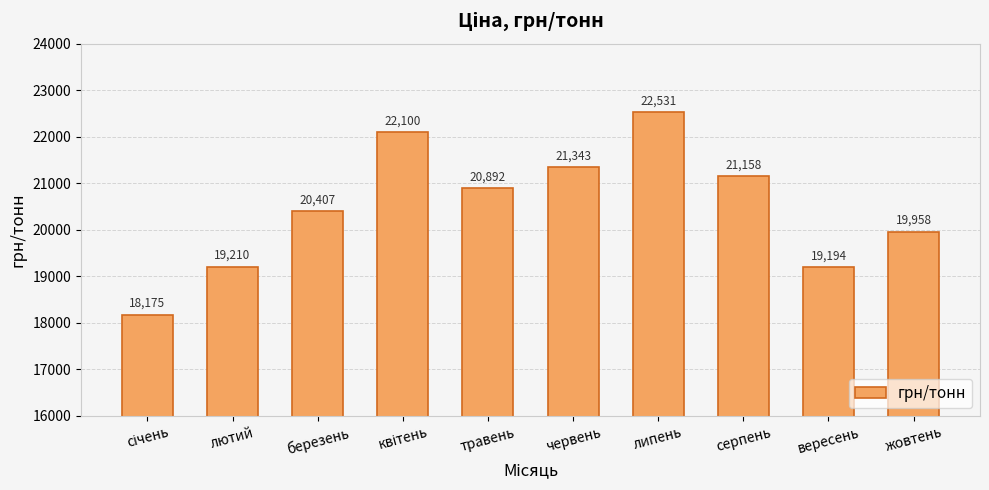

Does the chart contain any negative values?

No